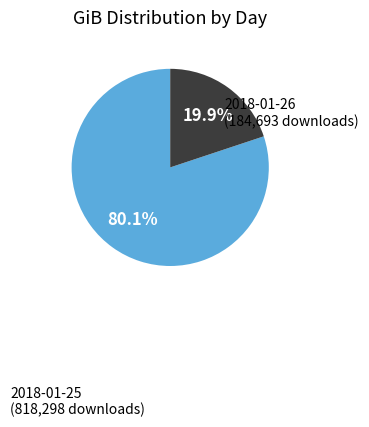

Is there any slice that represents more than half of the pie?

Yes